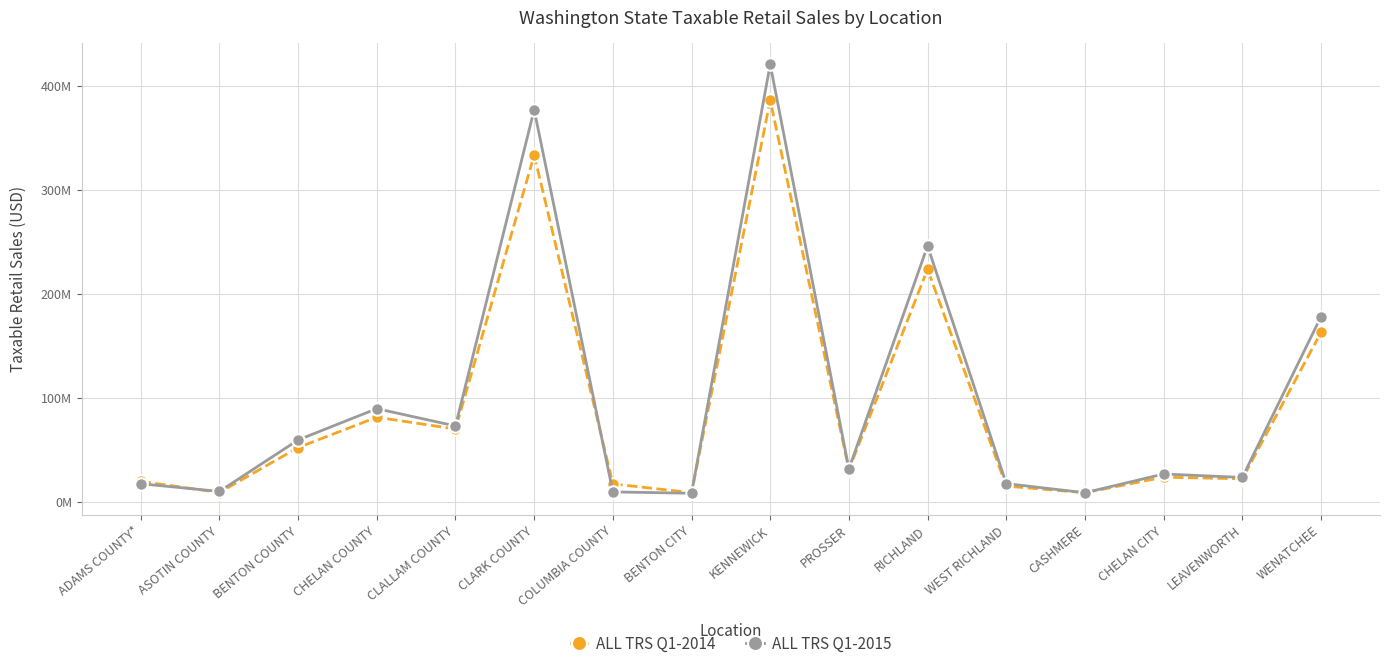

What are all the series names shown in the legend?

ALL TRS Q1-2014, ALL TRS Q1-2015